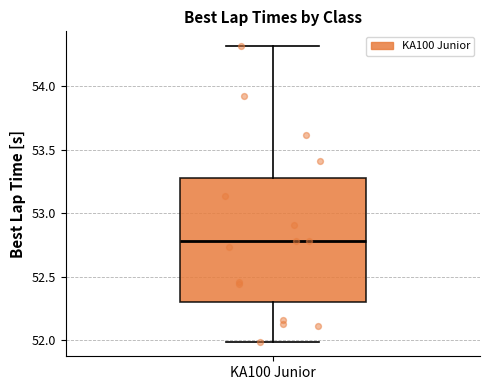

Where does the lower whisker of the box for KA100 Junior end on the y-axis? The values are not printed on the chart, so give them approximately, as read against the axis.

52.0